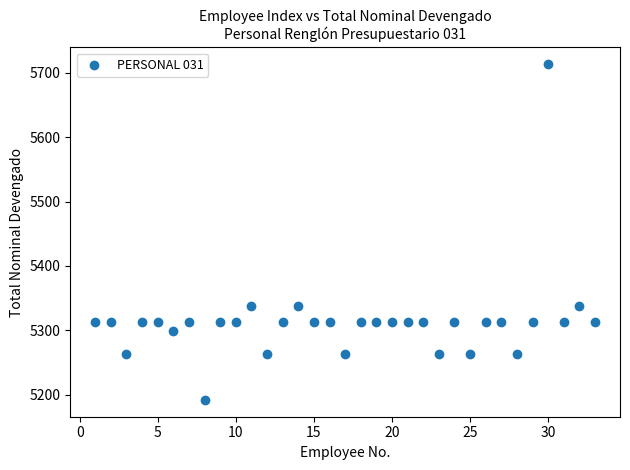

What is the range of Y values (max minus min)?

521.4